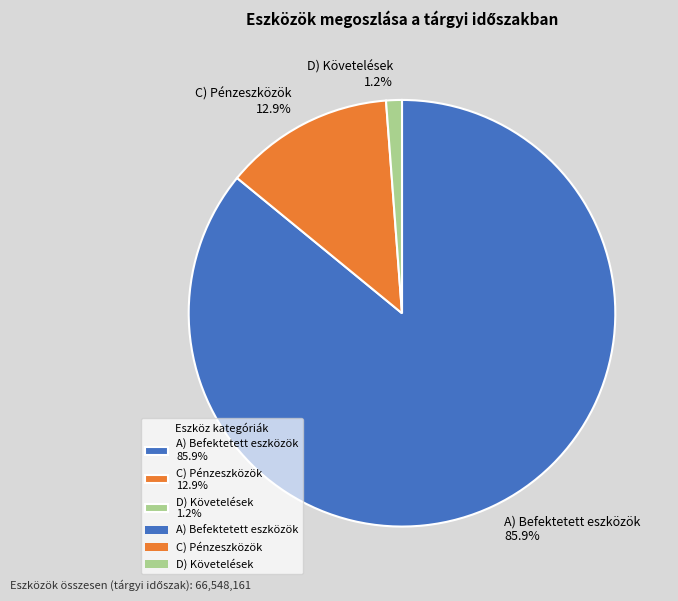

Is the sum of C) Pénzeszközök 12.9% and D) Követelések 1.2% greater than half?

No